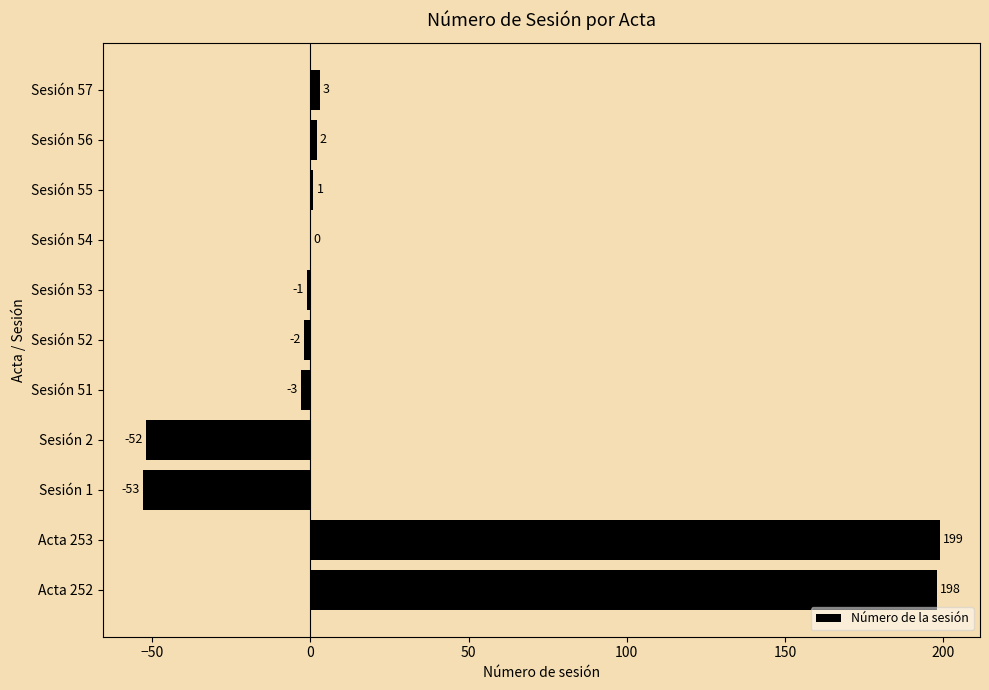

What value does the data have at Sesión 51, to the nearest 5?

-5